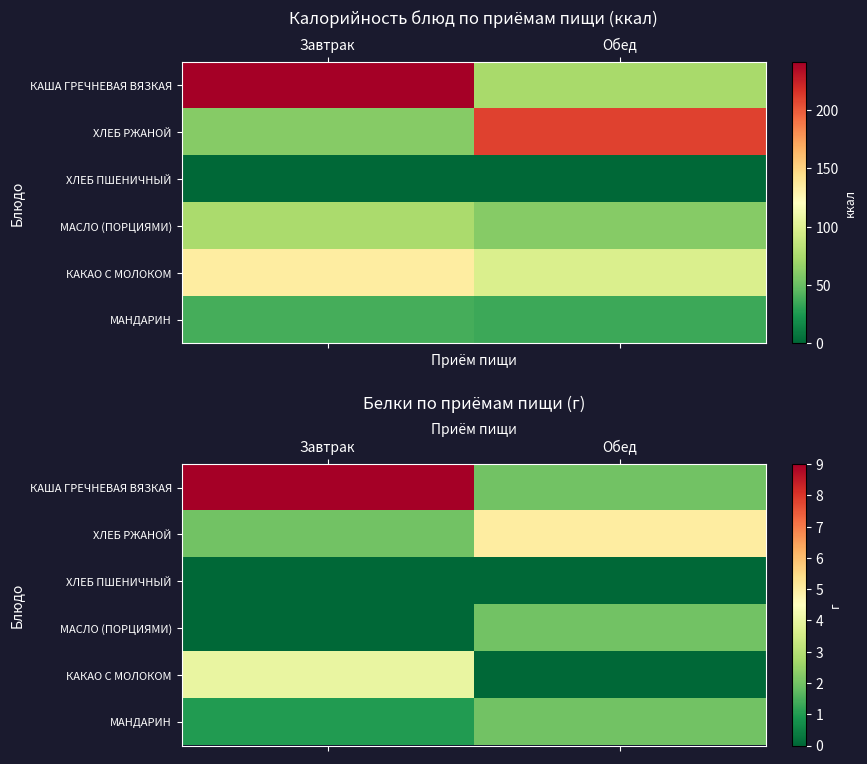

List the labels in order of КАША ГРЕЧНЕВАЯ ВЯЗКАЯ value, smallest first.

Обед, Завтрак